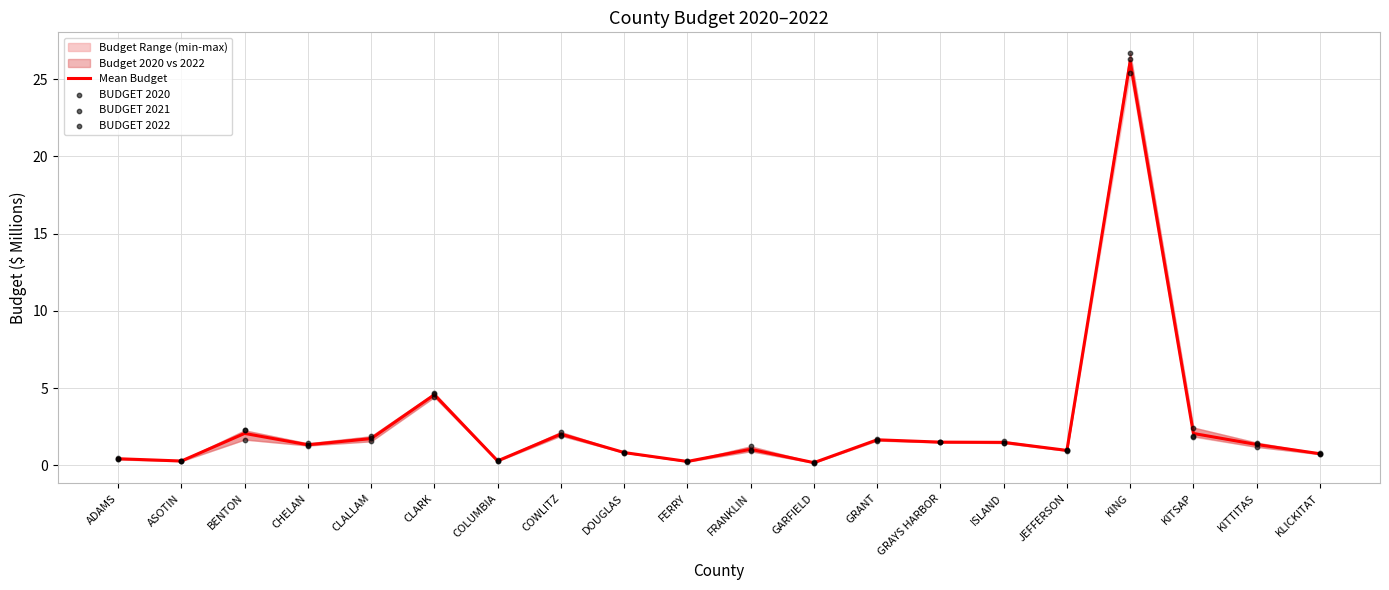

Is the value of BUDGET 2021 at GRANT greater than the value of BUDGET 2022 at KLICKITAT?

Yes